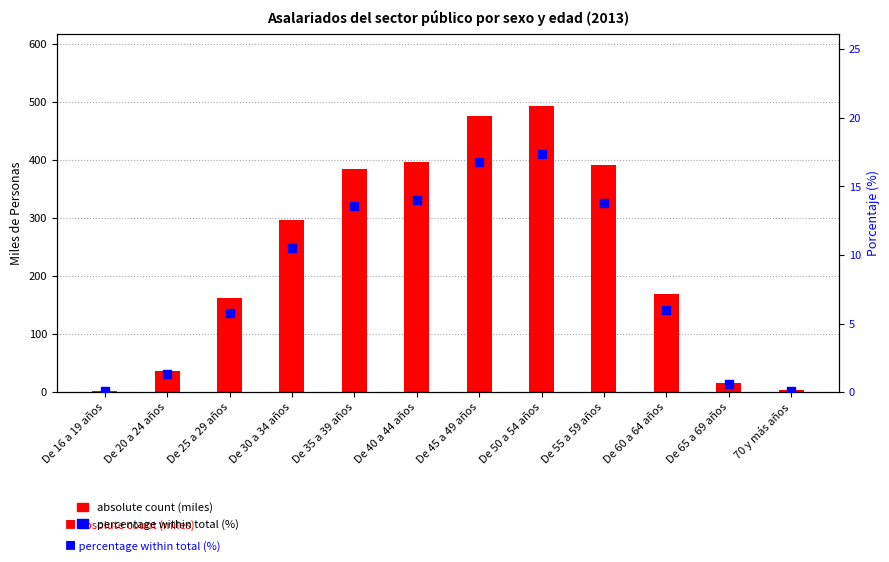

Is the value of percentage within total (%) at De 45 a 49 años greater than the value of absolute count (miles) at De 20 a 24 años?

No